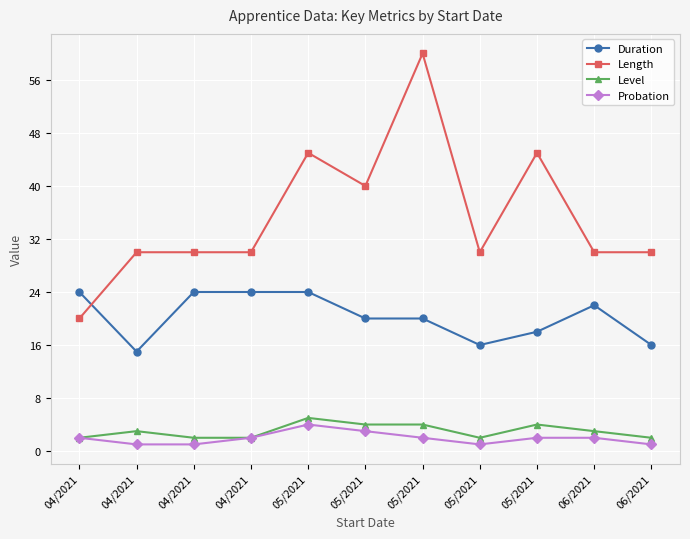

What are all the series names shown in the legend?

Duration, Length, Level, Probation